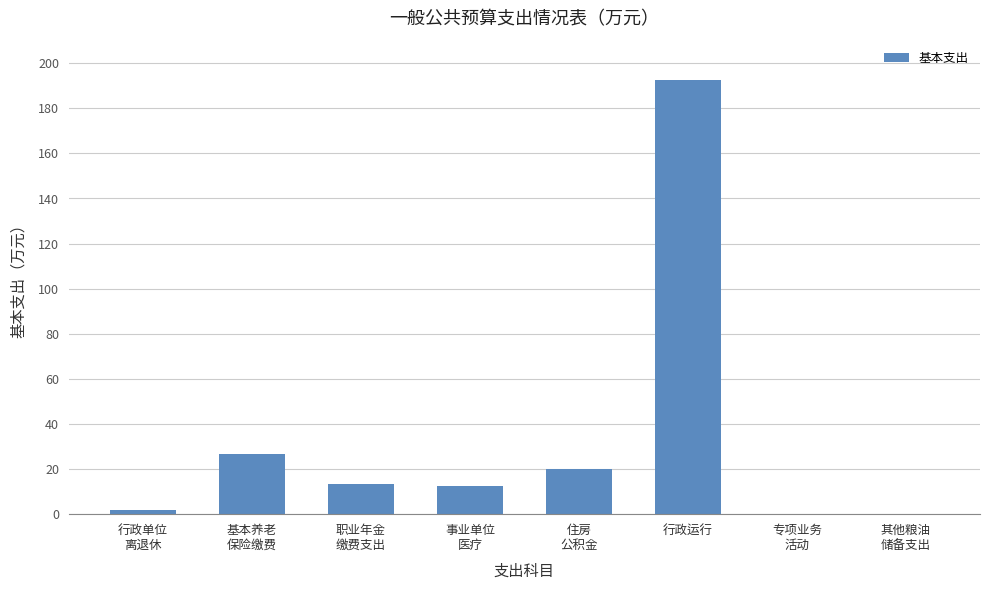

True or false: the data shows -131.9 at 其他粮油
储备支出.

False